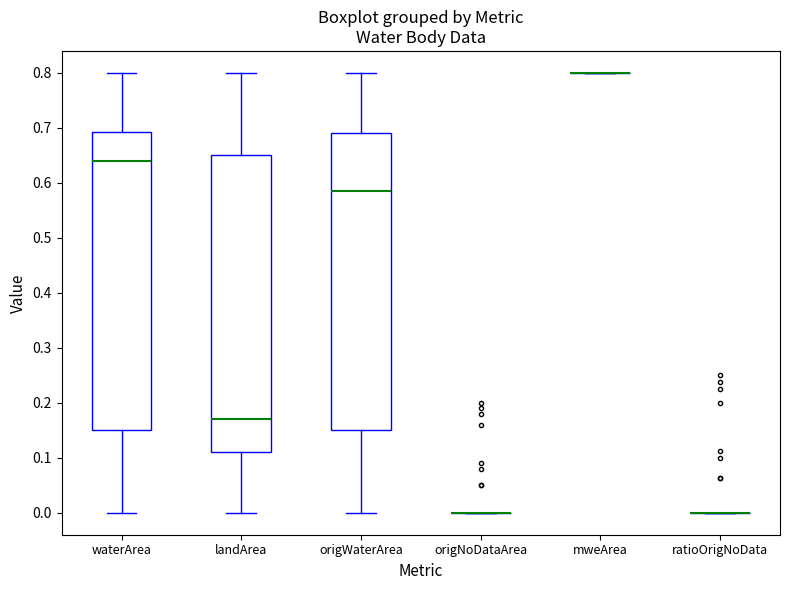

Reading left to right, read every box against the y-axis: the position of its median line, the range the box covers, and the ends of its whiskers. The values are not printed on the chart, so give them approximately, as read against the axis.

waterArea: median 0.64, box 0.15 to 0.69, whiskers 0.00 to 0.80
landArea: median 0.17, box 0.11 to 0.65, whiskers 0.00 to 0.80
origWaterArea: median 0.59, box 0.15 to 0.69, whiskers 0.00 to 0.80
origNoDataArea: box collapsed to a line at 0.00, whiskers 0.00 to 0.00
mweArea: box collapsed to a line at 0.80, whiskers 0.80 to 0.80
ratioOrigNoData: box collapsed to a line at 0.00, whiskers 0.00 to 0.00